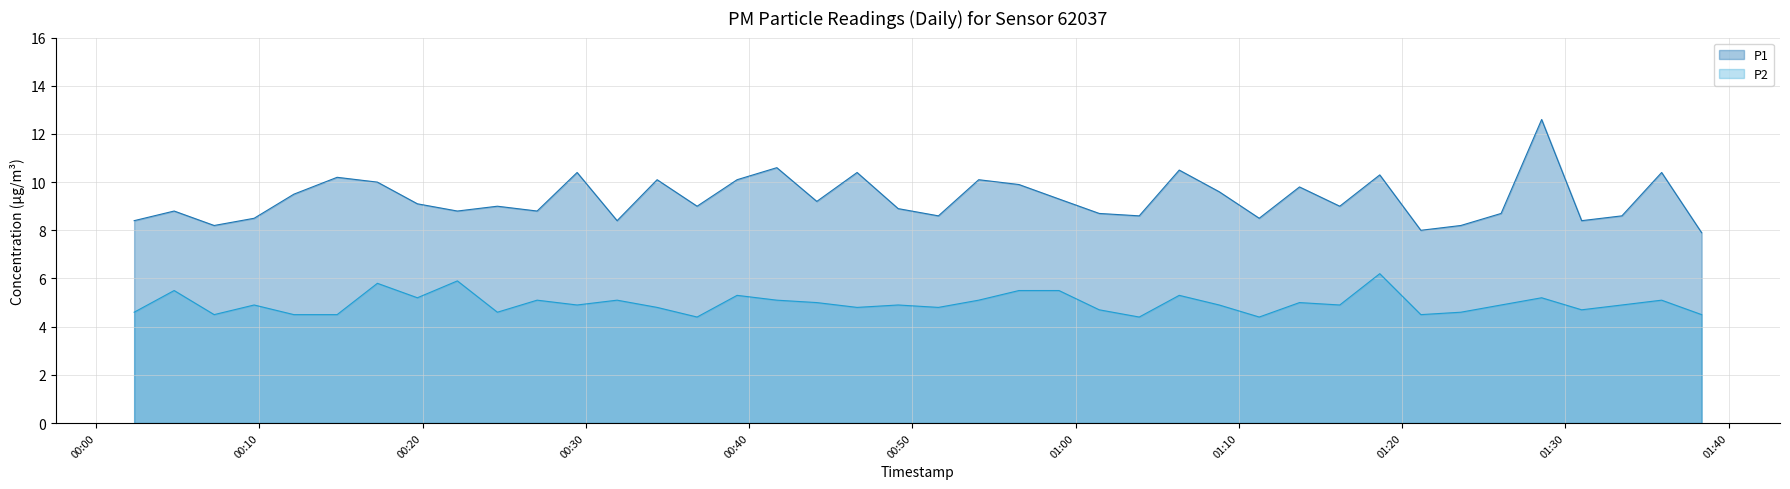

List the series in order of their peak value, highest first.

P1, P2